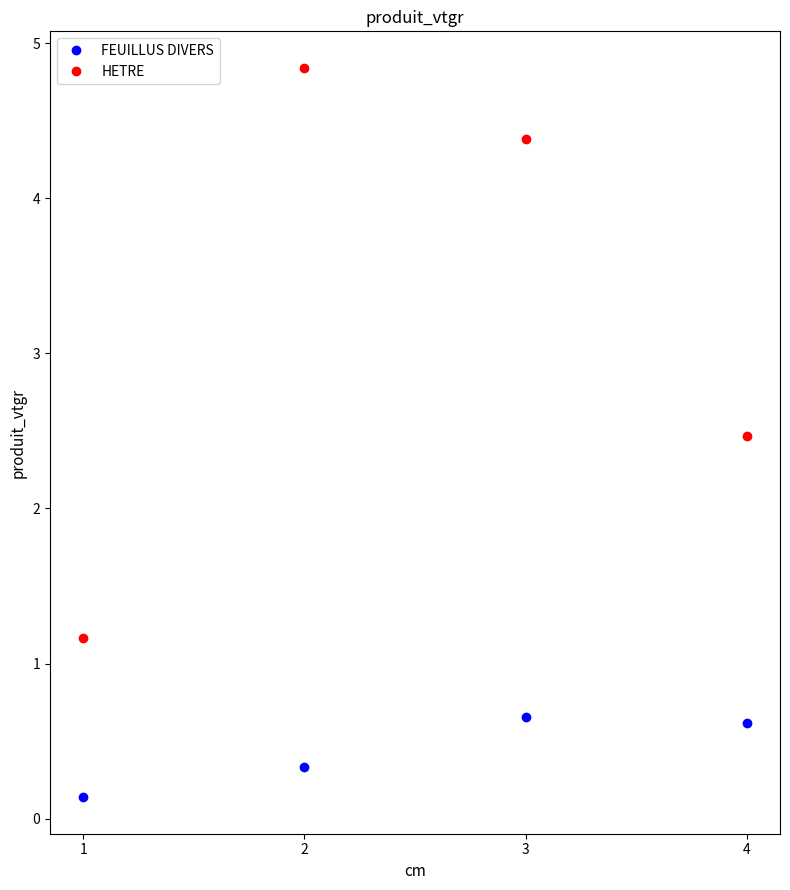

Which series has the largest range (max minus min)?

HETRE